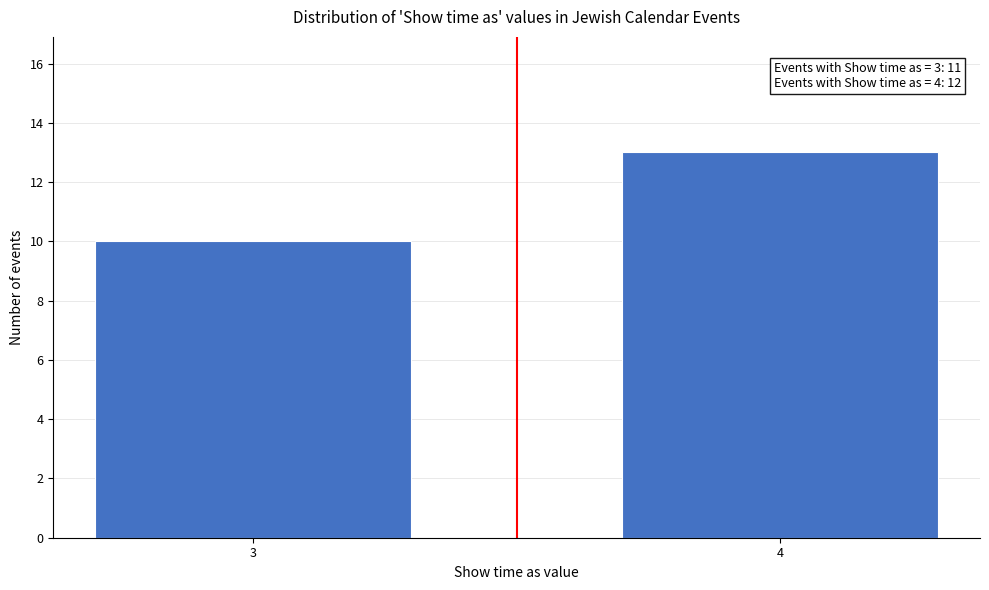

Reading right to left, list all the values displayed in this chart.

4=13	3=10